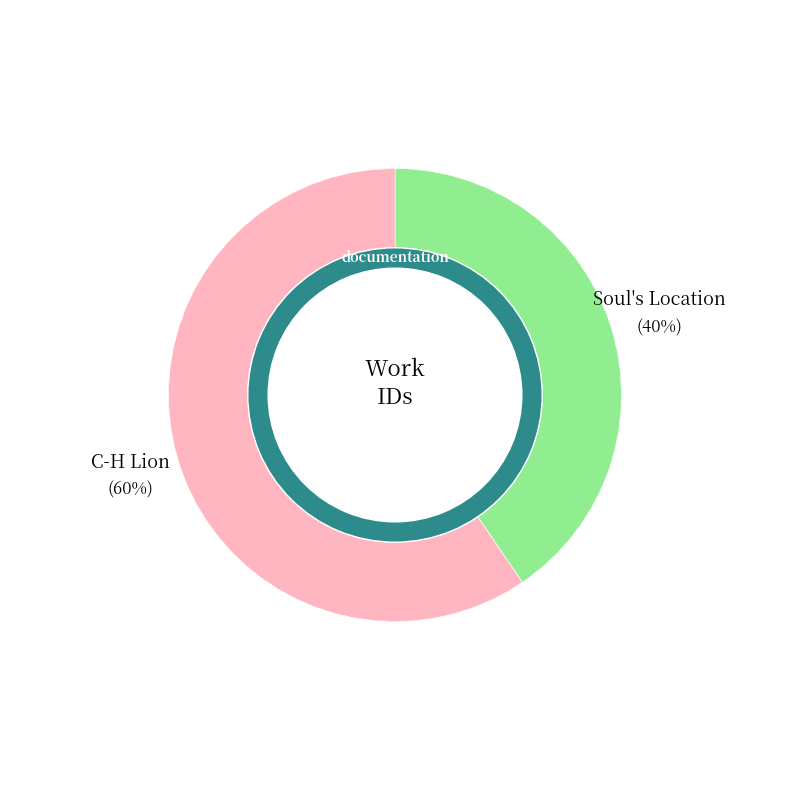

What percentage is the C-H Lion slice, to the nearest percent?

60%